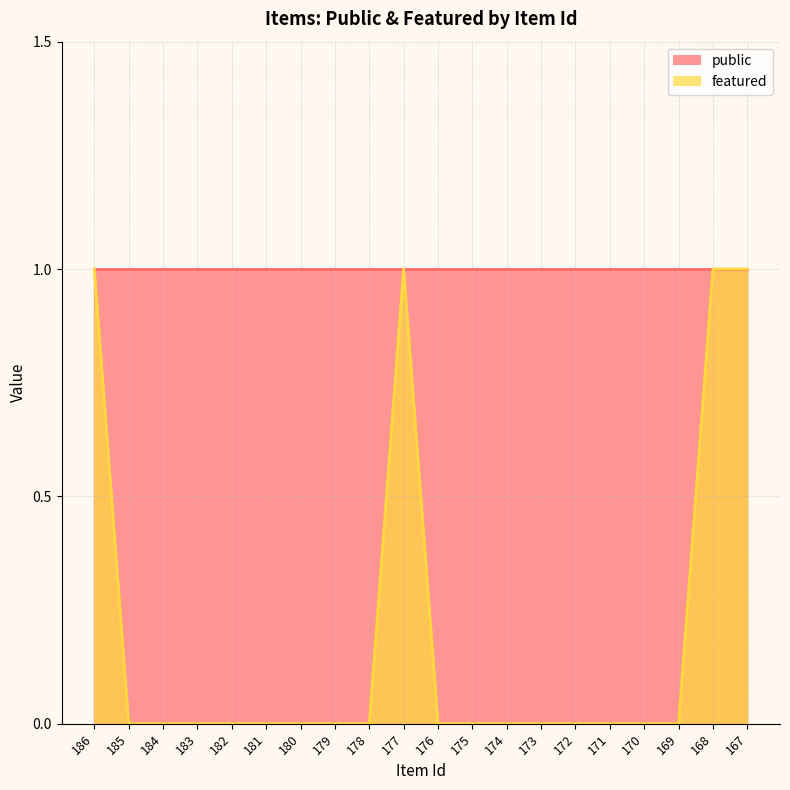

What is the difference between the maximum and minimum values?

1